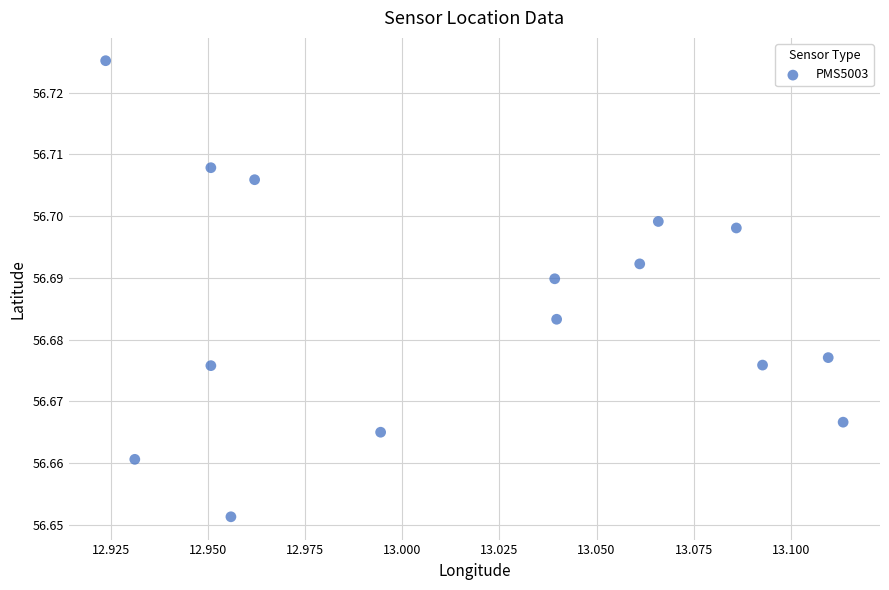

How many data points are displayed?

15